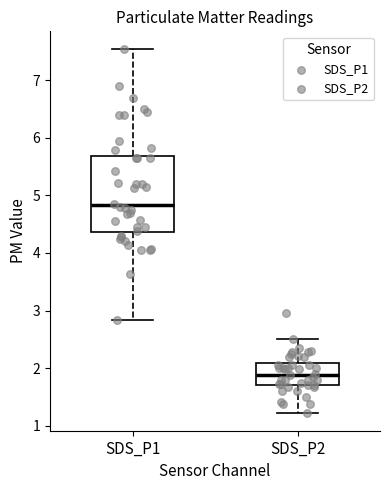

Where is the upper edge of the box for SDS_P2 on the y-axis? The values are not printed on the chart, so give them approximately, as read against the axis.

2.1